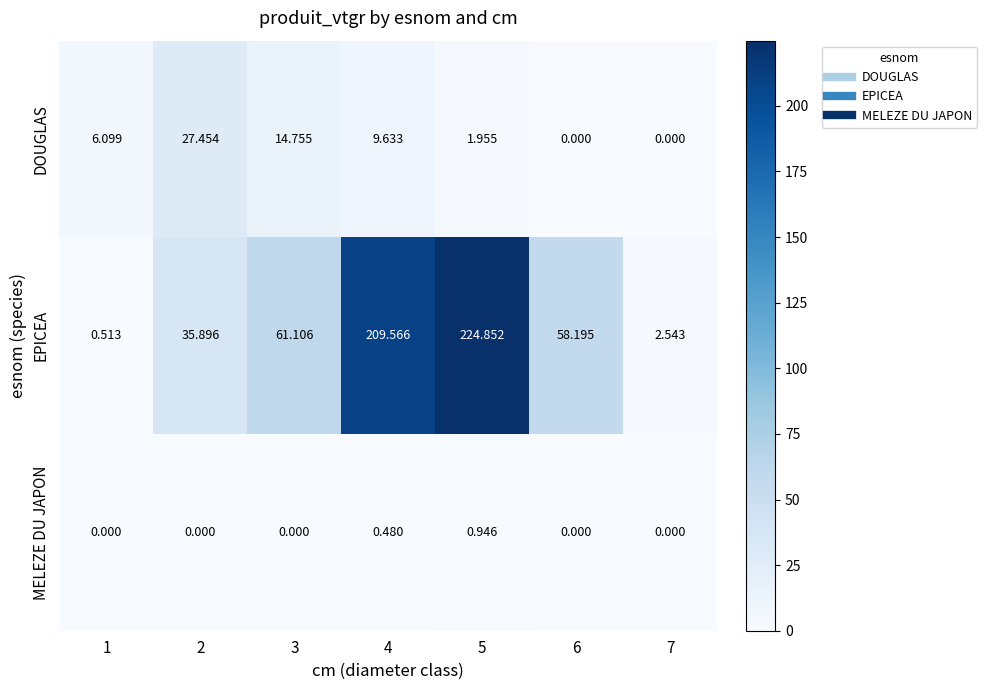

Is the value of MELEZE DU JAPON at 5 greater than the value of EPICEA at 4?

No